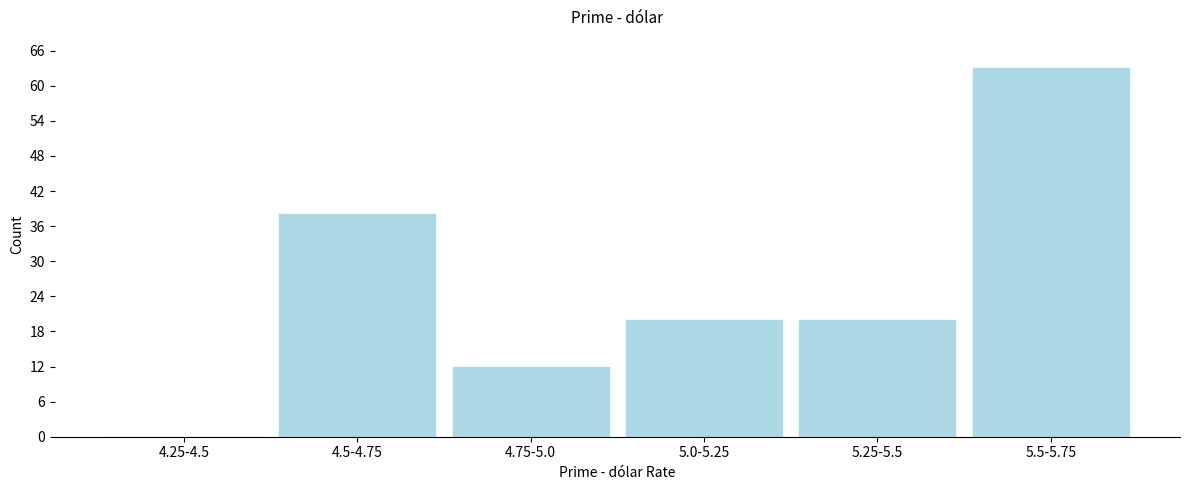

Reading right to left, extract all data points from this chart.

5.5-5.75=63	5.25-5.5=20	5.0-5.25=20	4.75-5.0=12	4.5-4.75=38	4.25-4.5=0